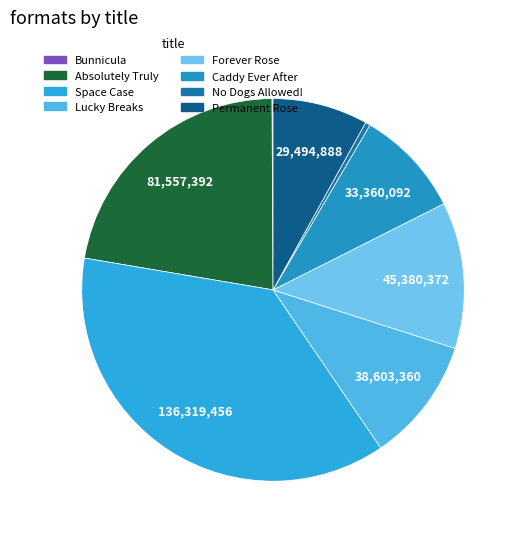

Which category has the biggest portion of the pie?

Space Case